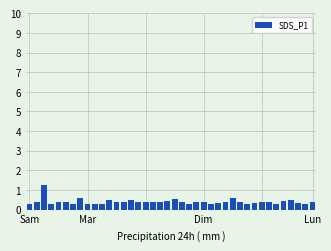

What is the maximum value shown in the chart?

1.2